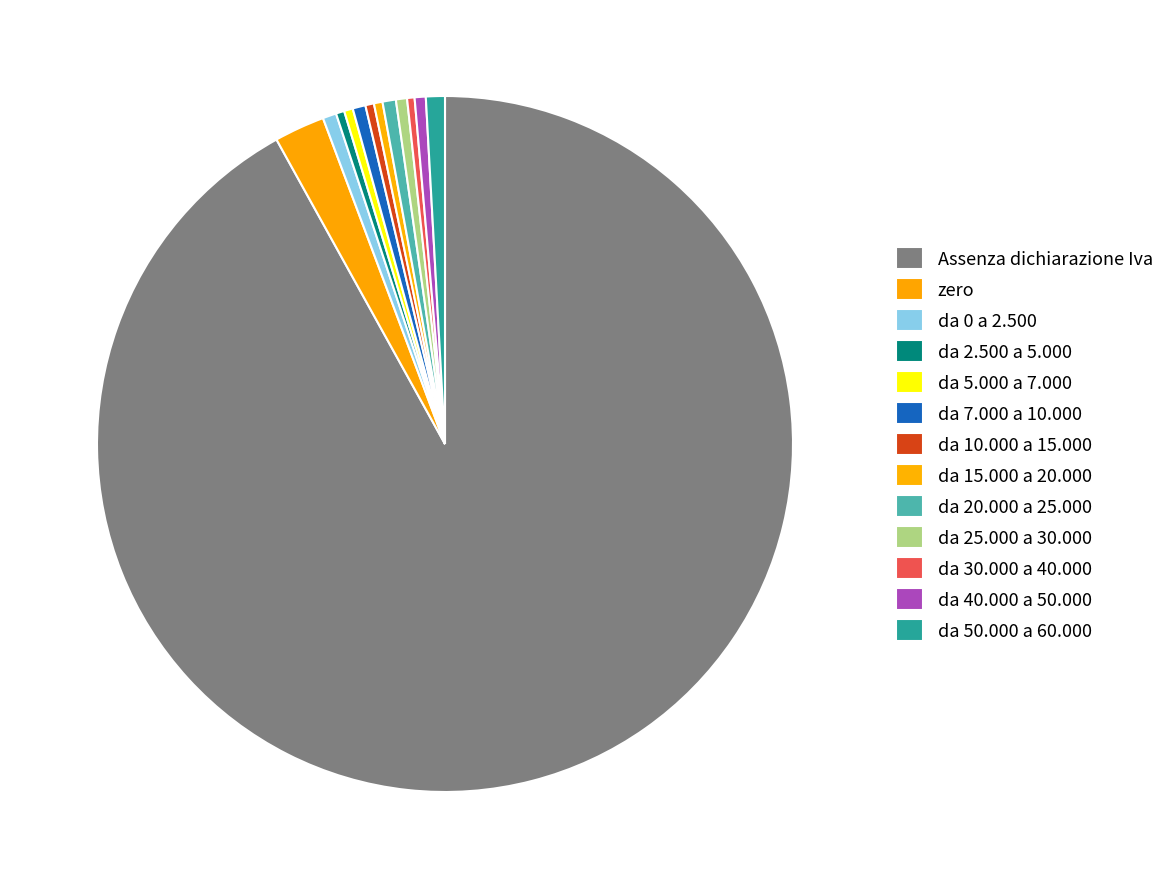

Is it true that da 0 a 2.500 is 11% of the pie?

False